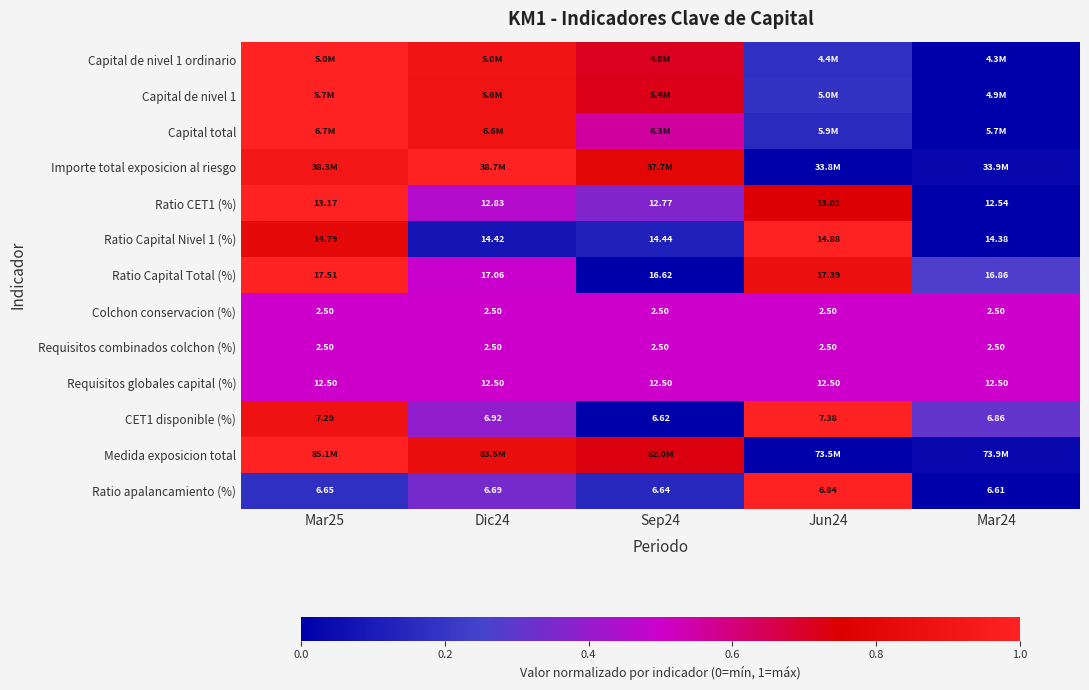

The value of Ratio apalancamiento (%) at Jun24 is 1.0. True or false?

True